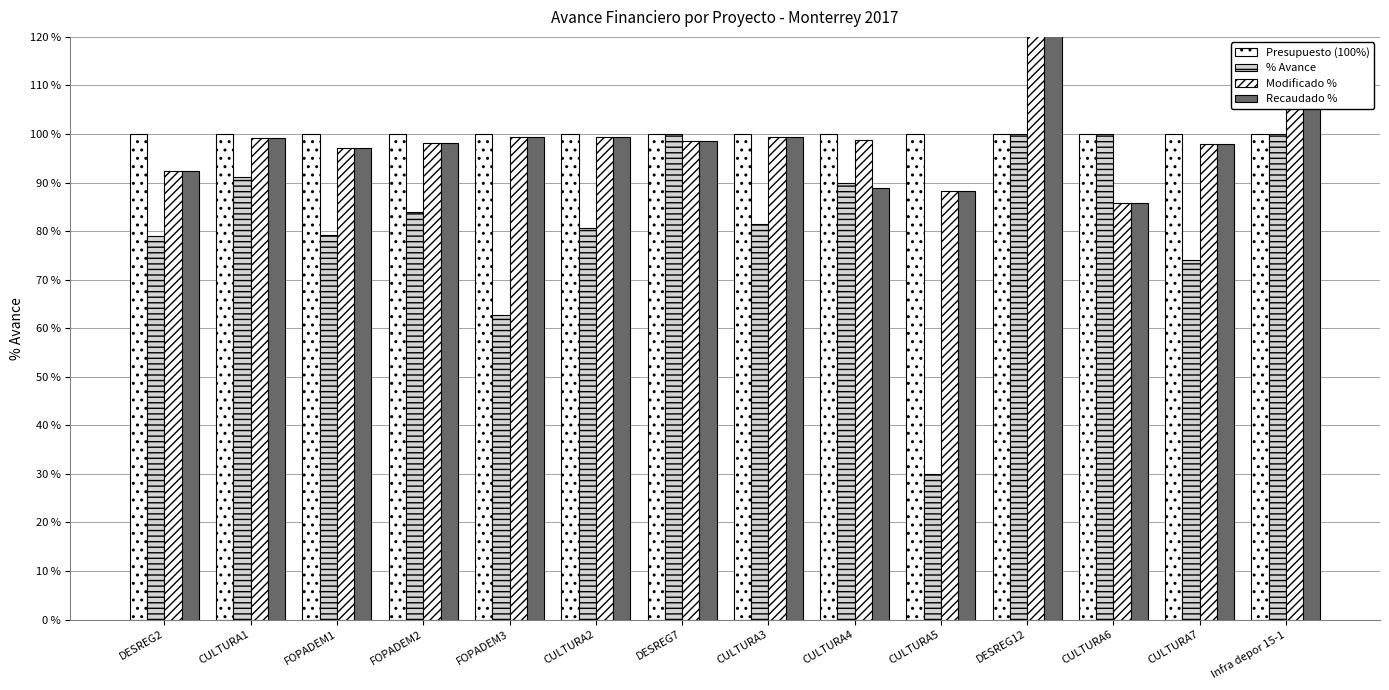

What is the label of the 4th bar from the left?

FOPADEM2